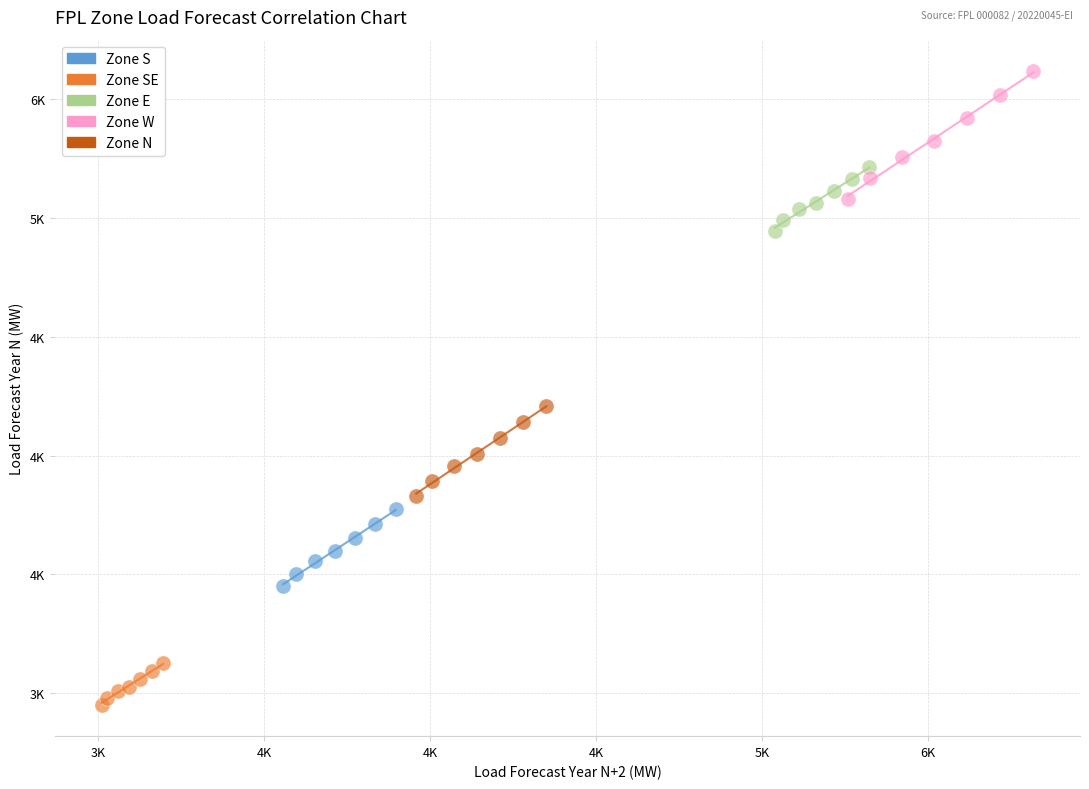

Which series has the widest spread of Y values?

Zone W